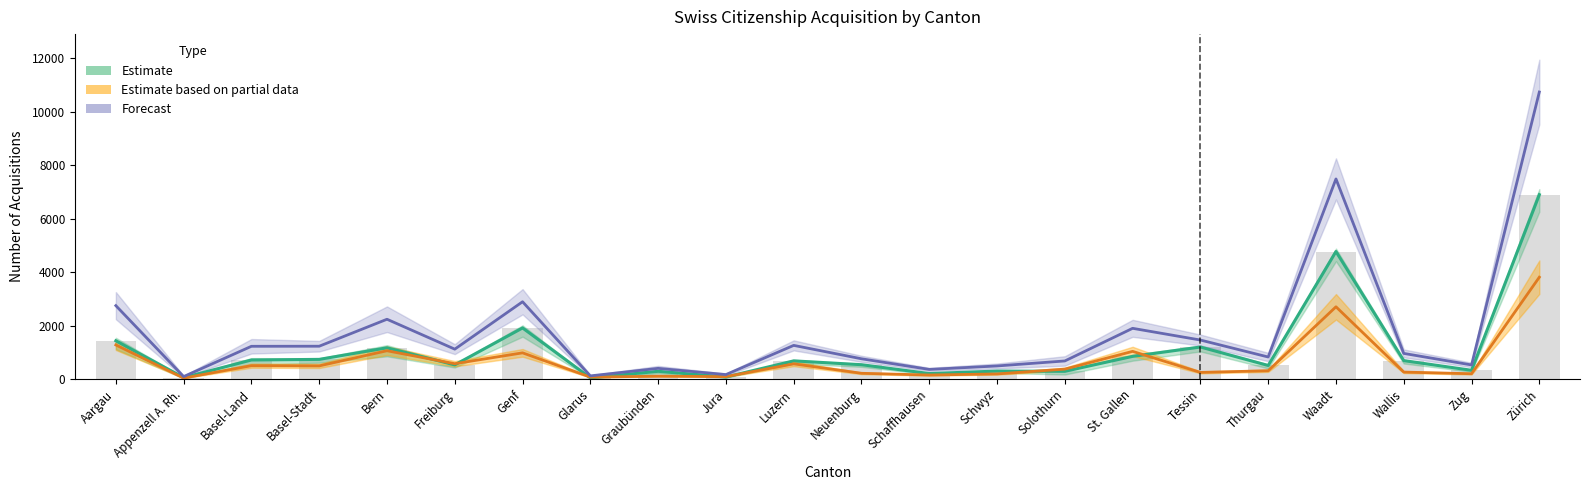

Rank the series by their average value, from lowest to highest.

Estimate based on partial data, Estimate, Forecast